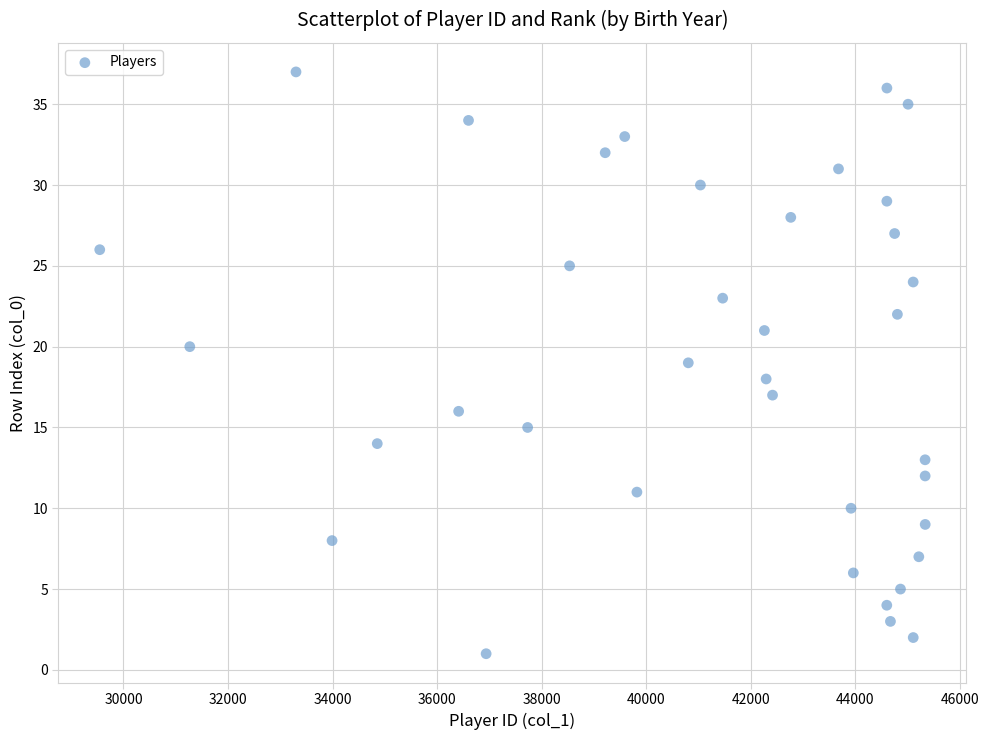

What is the range of X values (max minus min)?

15794